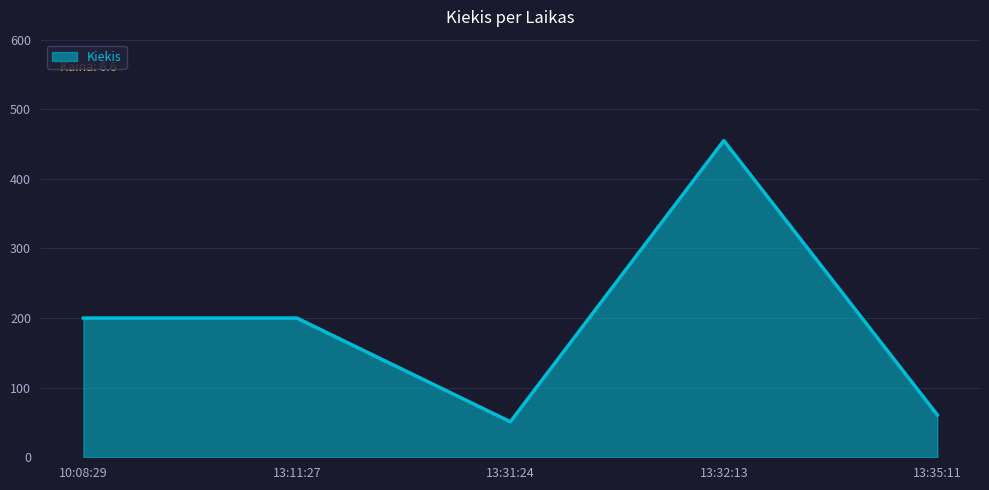

Read the value at 13:31:24.

51